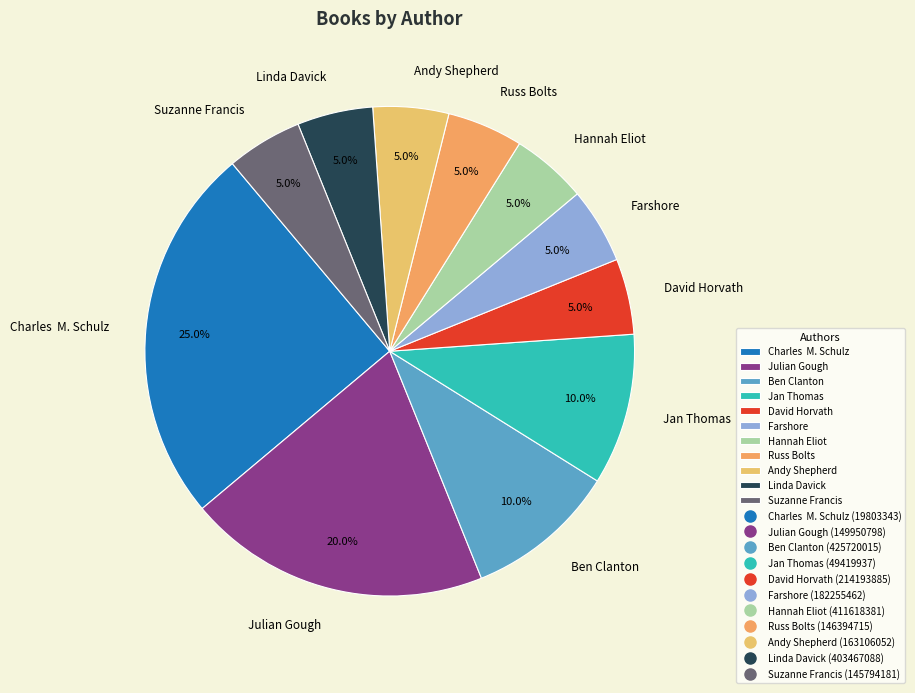

Combined, what portion of the pie is Charles M. Schulz and David Horvath?

30.0%